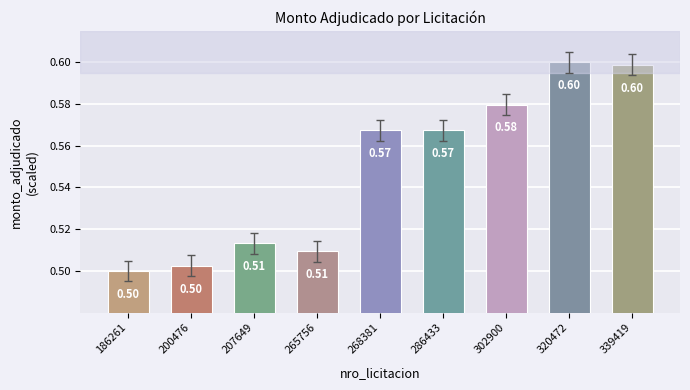

How many categories are shown in the chart?

9